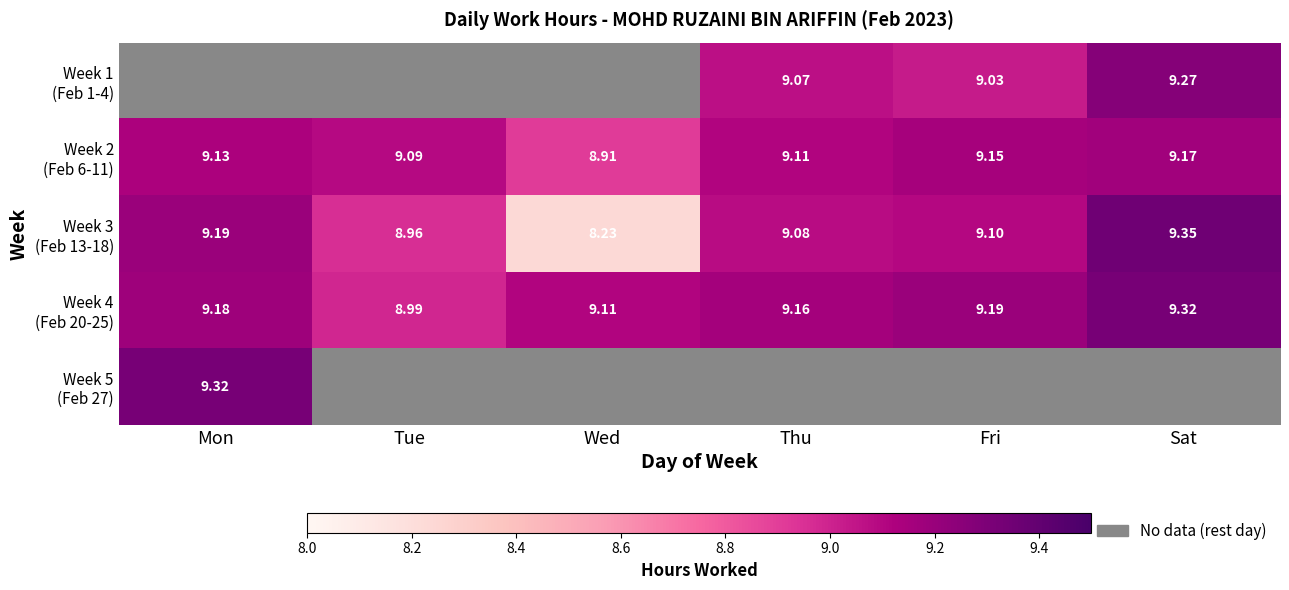

At which label does Week 2 (Feb 6-11) reach its minimum?

Wed